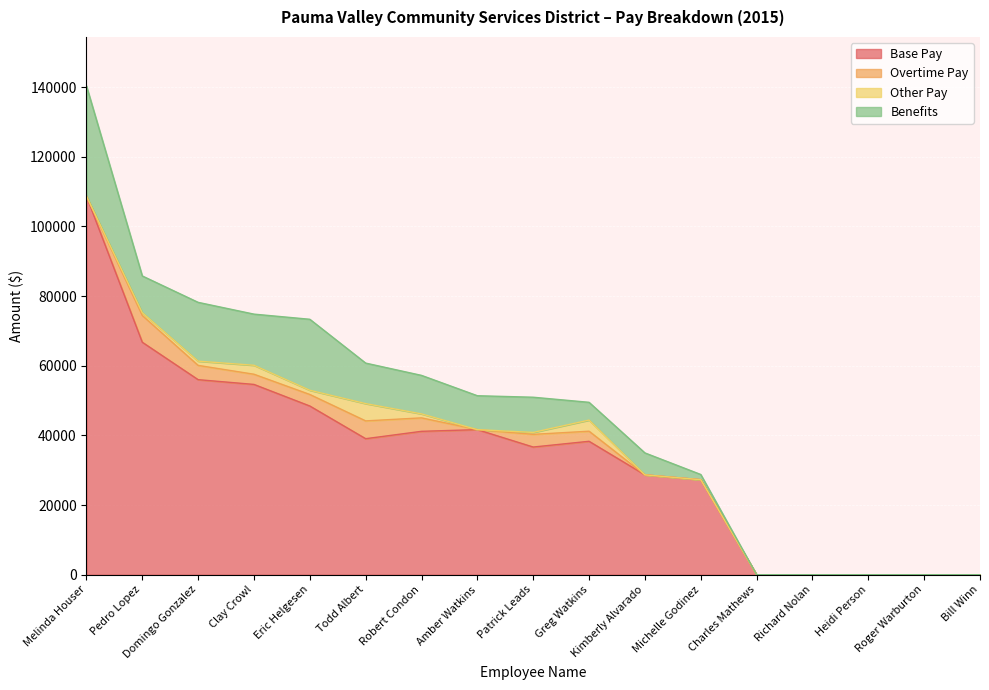

True or false: Benefits has more than 1 points higher than both neighbors.

True